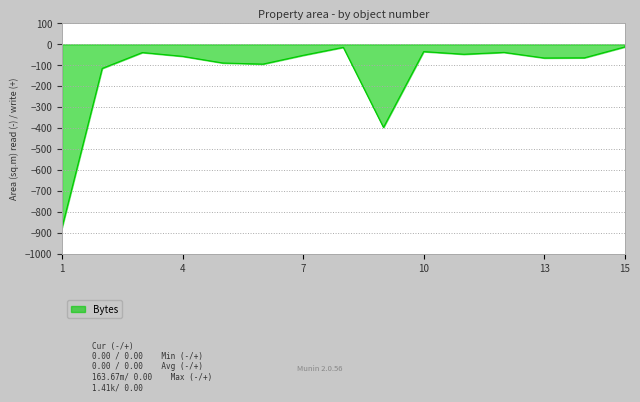

What is the minimum value shown in the chart?

-873.6